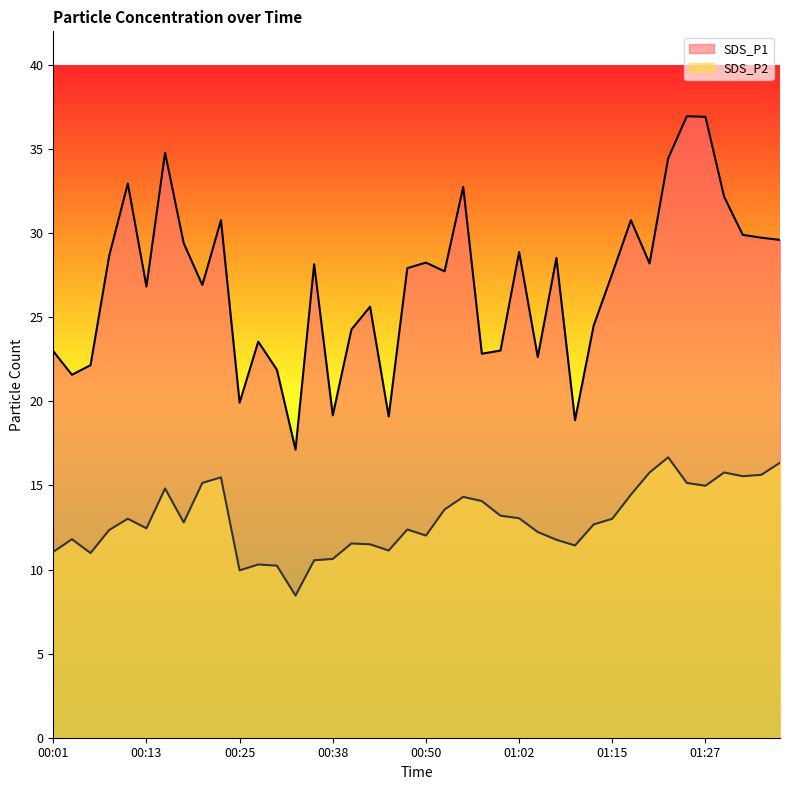

What is the difference between the maximum and minimum values in the SDS_P1 series?

19.8